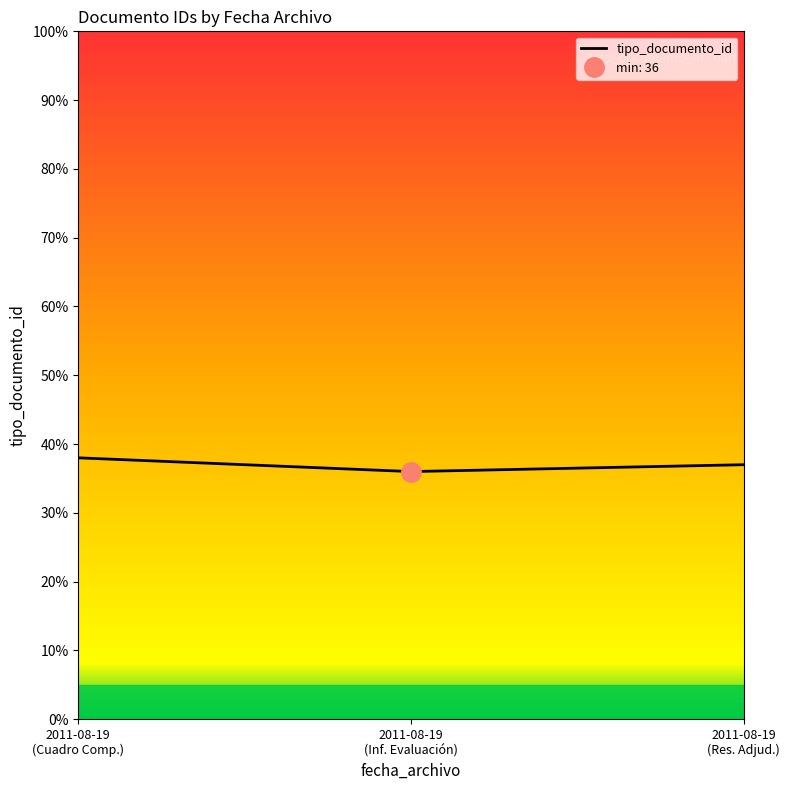

Approximately how many times larger is the value at 2011-08-19 (Cuadro Comp.) compared to 2011-08-19 (Inf. Evaluación)?

1.1